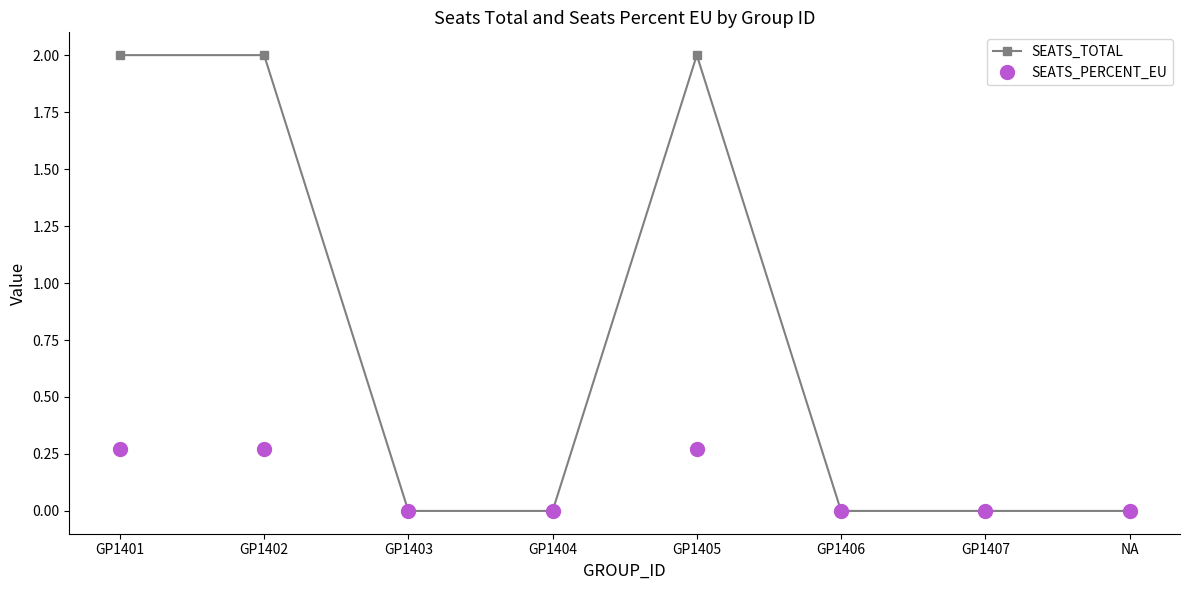

What is the spread (max minus min) of values at GP1405?

1.7